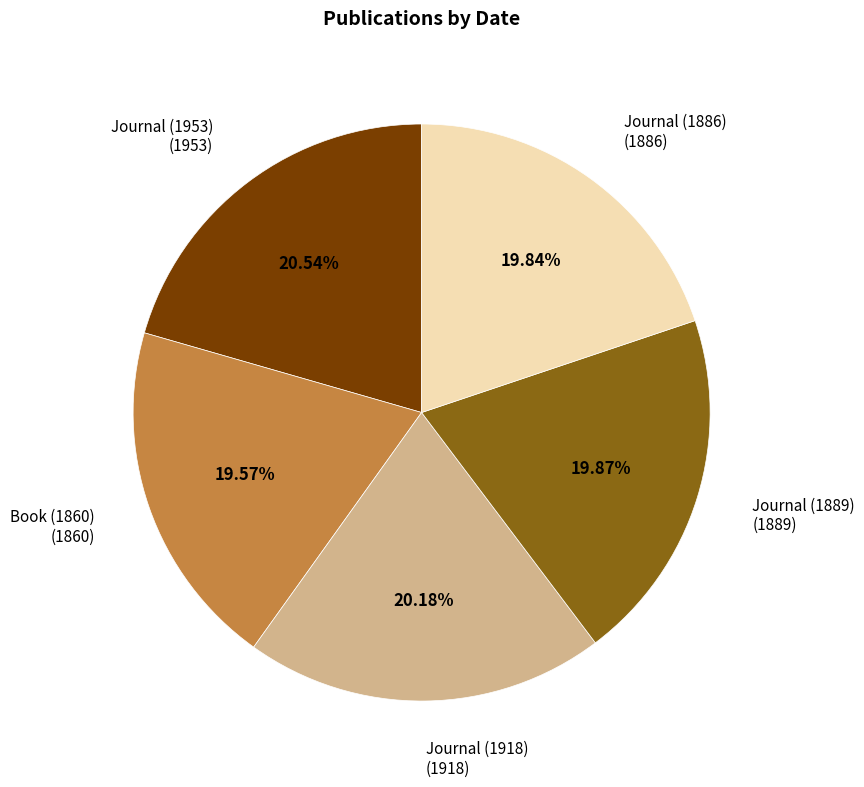

Does any single category account for the majority?

No